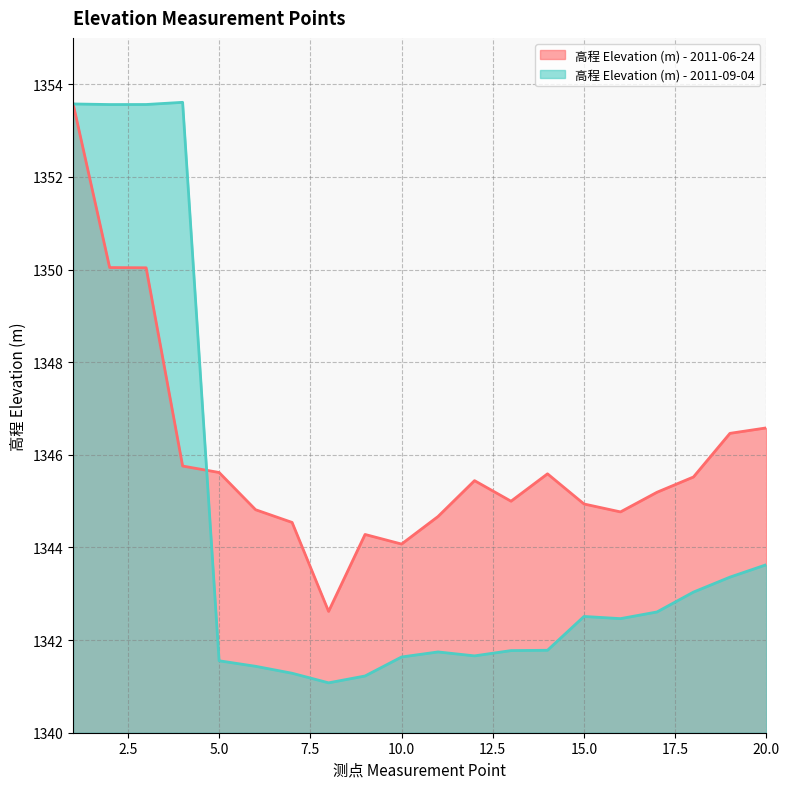

Which series has the widest spread of values?

高程 Elevation (m) - 2011-09-04